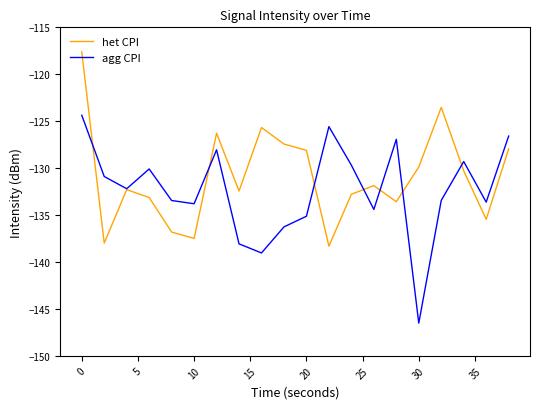

Which series has the largest range (max minus min)?

agg CPI